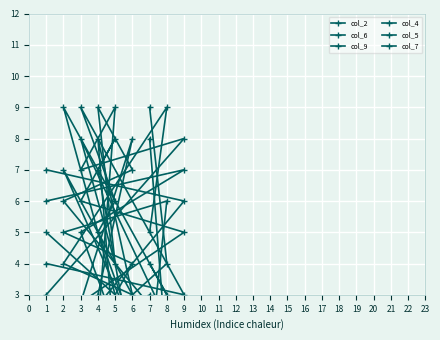

Which series has the largest range (max minus min)?

col_2